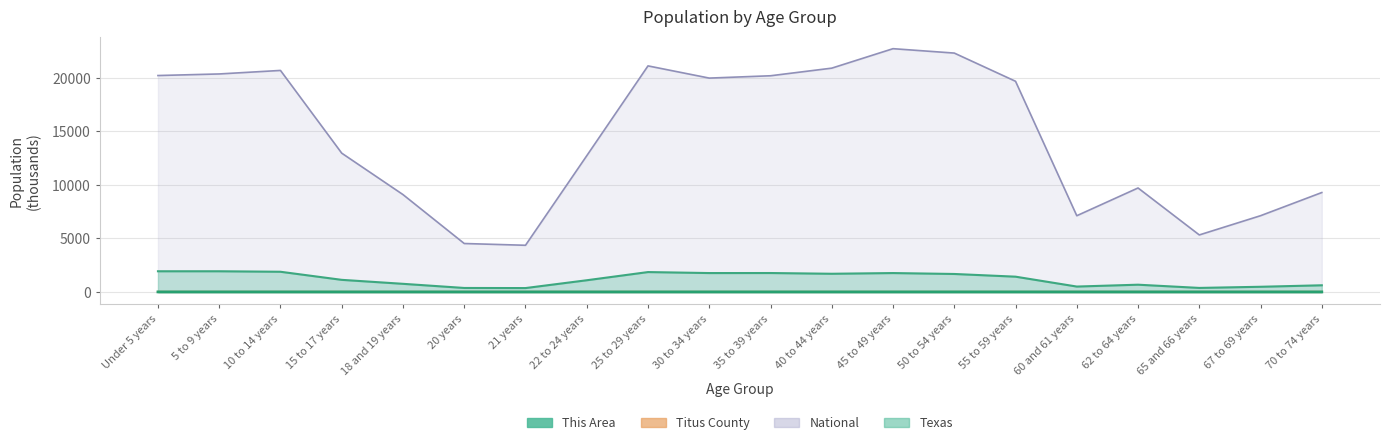

True or false: National and Texas intersect in this chart.

False